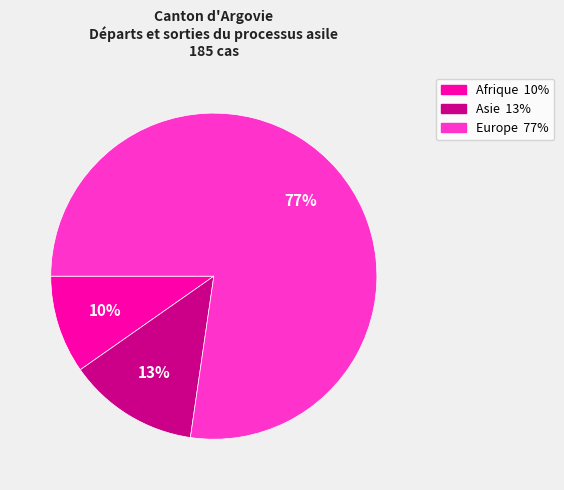

Count the number of slices in the pie.

3